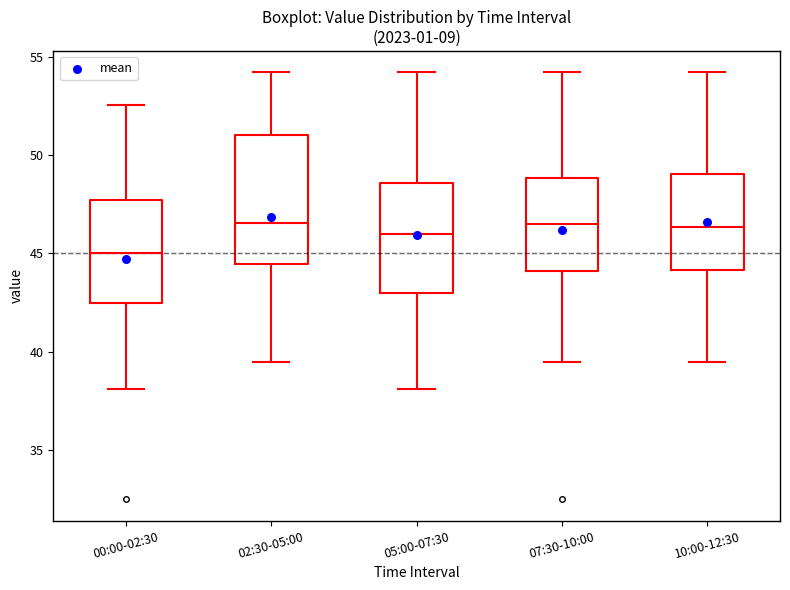

Reading left to right, read every box against the y-axis: the position of its median line, the range the box covers, and the ends of its whiskers. The values are not printed on the chart, so give them approximately, as read against the axis.

00:00-02:30: median 45.0, box 42.5 to 47.5, whiskers 38.0 to 52.5
02:30-05:00: median 46.5, box 44.5 to 51.0, whiskers 39.5 to 54.0
05:00-07:30: median 46.0, box 43.0 to 48.5, whiskers 38.0 to 54.0
07:30-10:00: median 46.5, box 44.0 to 49.0, whiskers 39.5 to 54.0
10:00-12:30: median 46.5, box 44.0 to 49.0, whiskers 39.5 to 54.0